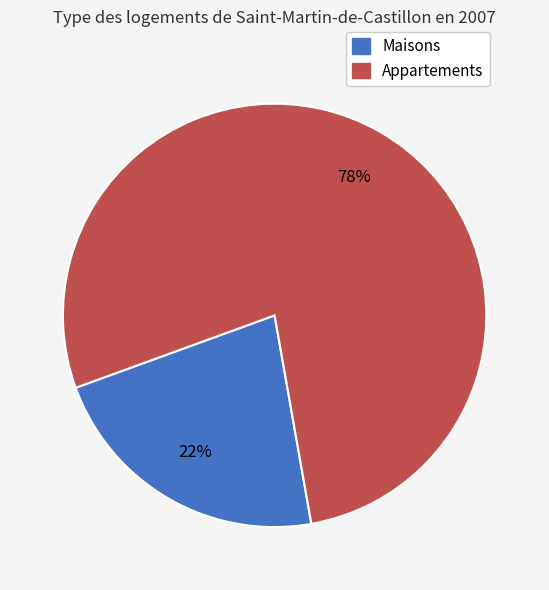

What is the ratio of the value at Appartements to the value at Maisons?

3.5